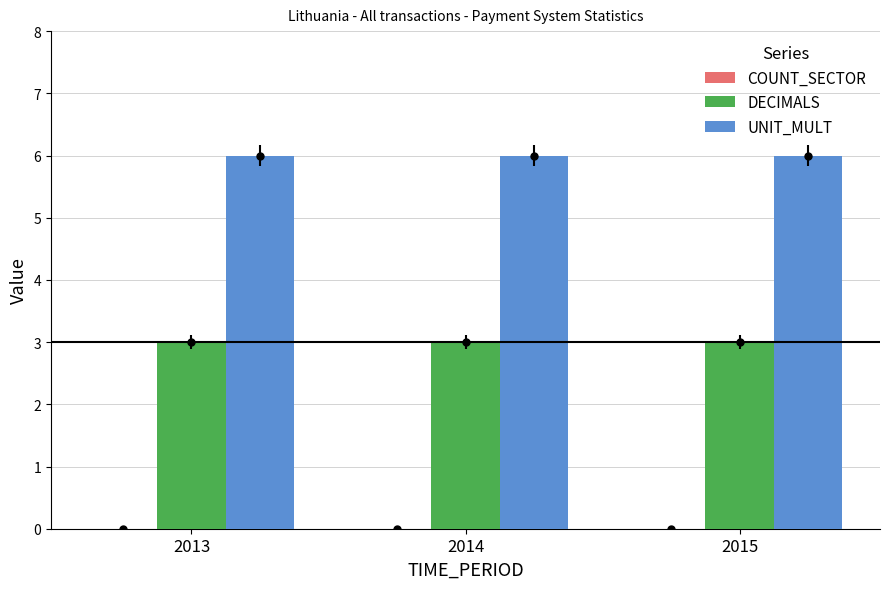

What is the spread (max minus min) of values at 2014?

3